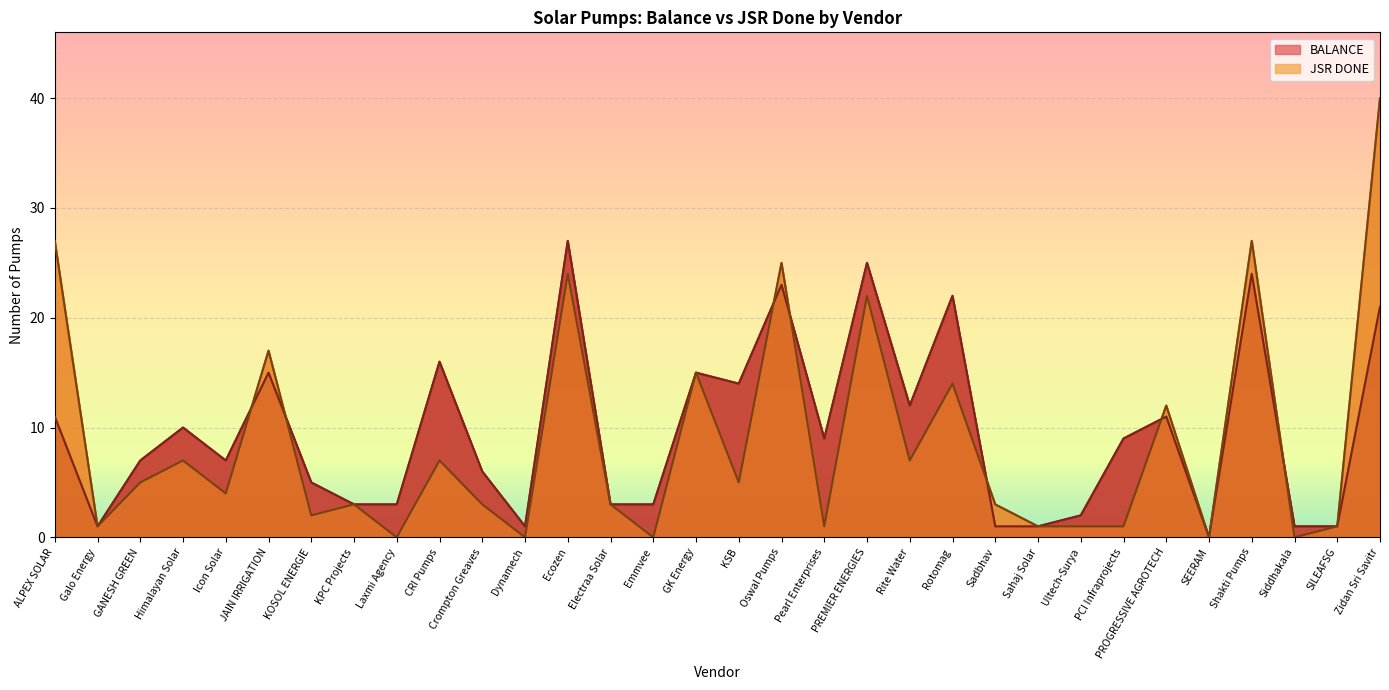

How many values in the BALANCE series exceed 9?

14